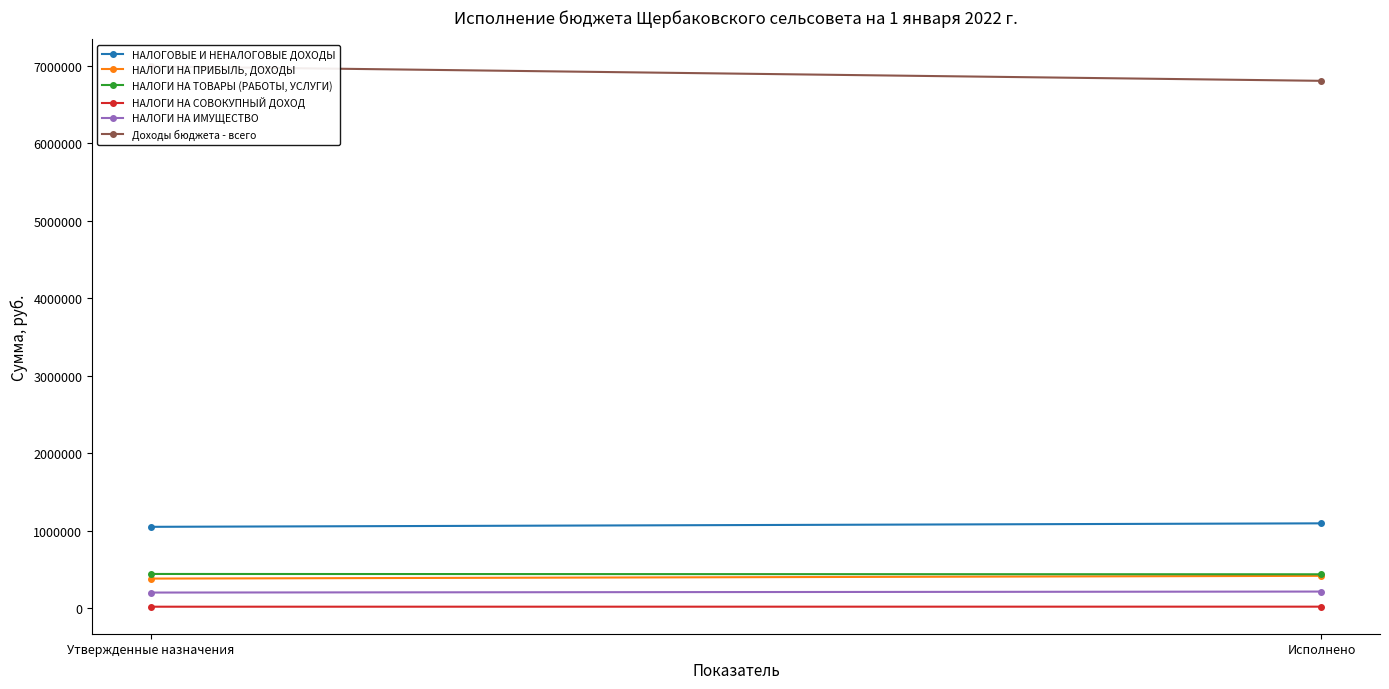

At which label is НАЛОГИ НА ПРИБЫЛЬ, ДОХОДЫ closest to 397793?

Утвержденные назначения